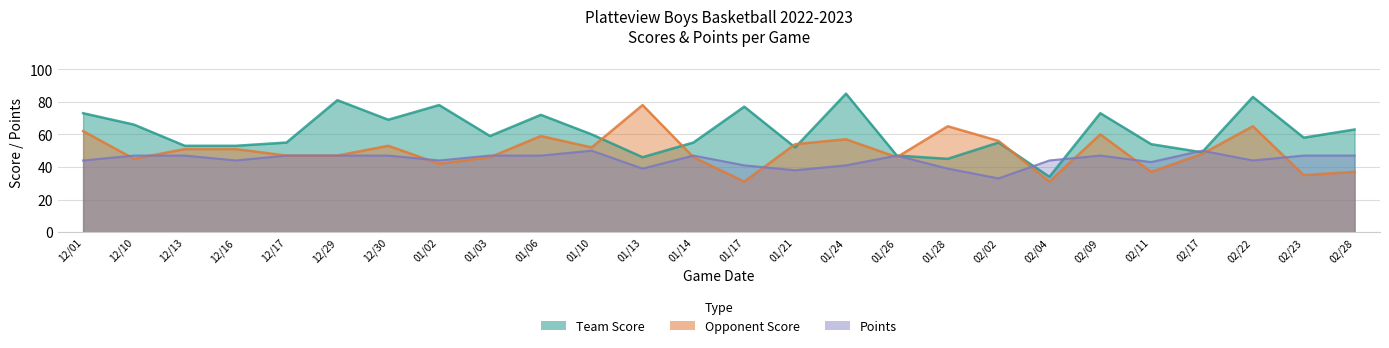

At which label does Points reach its peak?

01/10